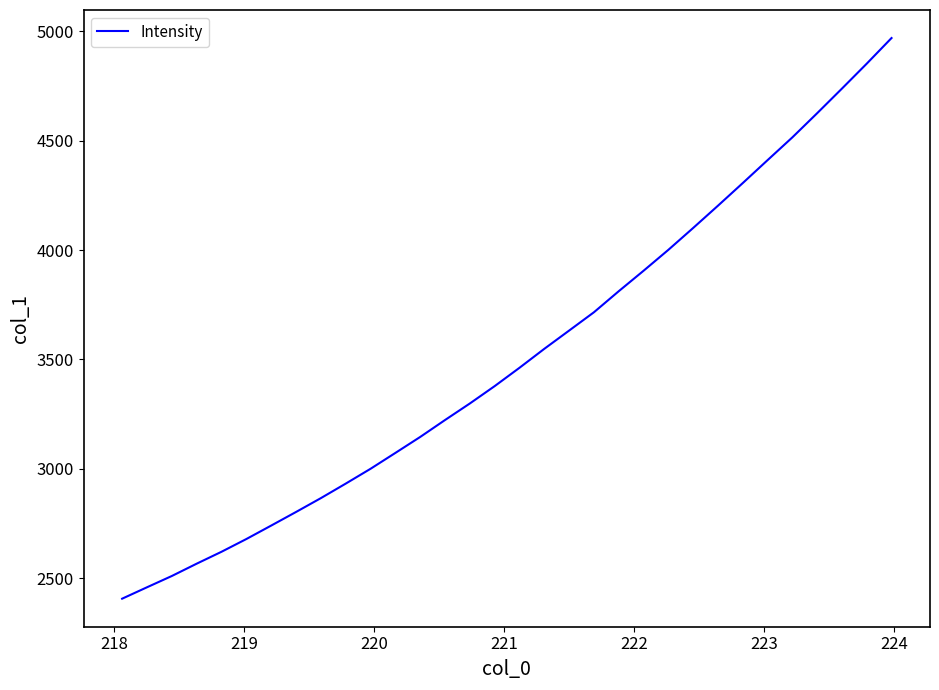

What is the smallest value displayed?

2406.5